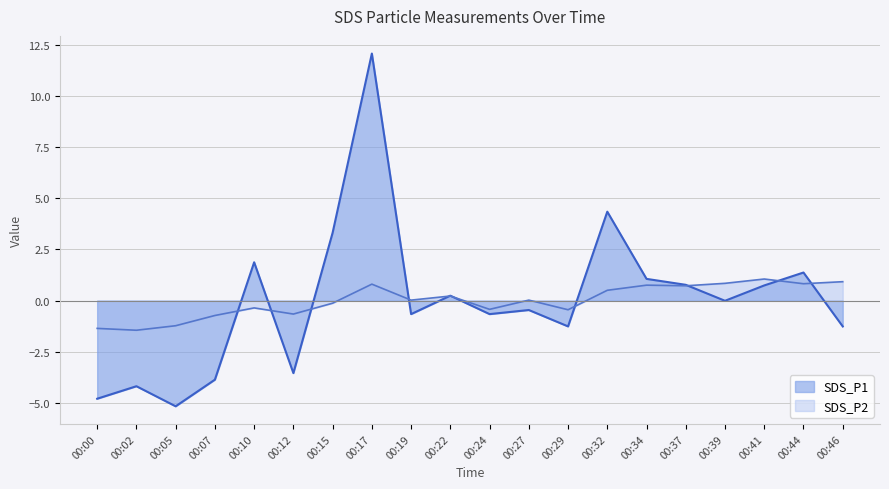

Where do SDS_P1 and SDS_P2 first cross each other?

00:07 and 00:10